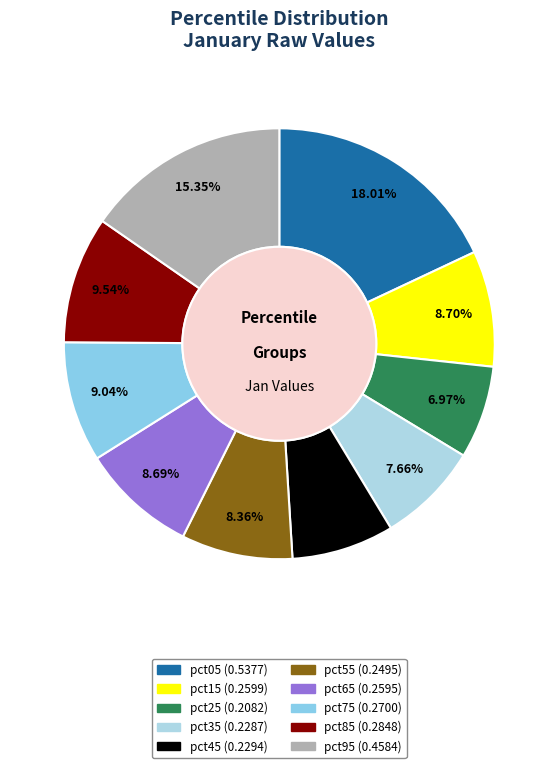

Rank the categories by value from highest to lowest.

pct05, pct95, pct85, pct75, pct15, pct65, pct55, pct45, pct35, pct25